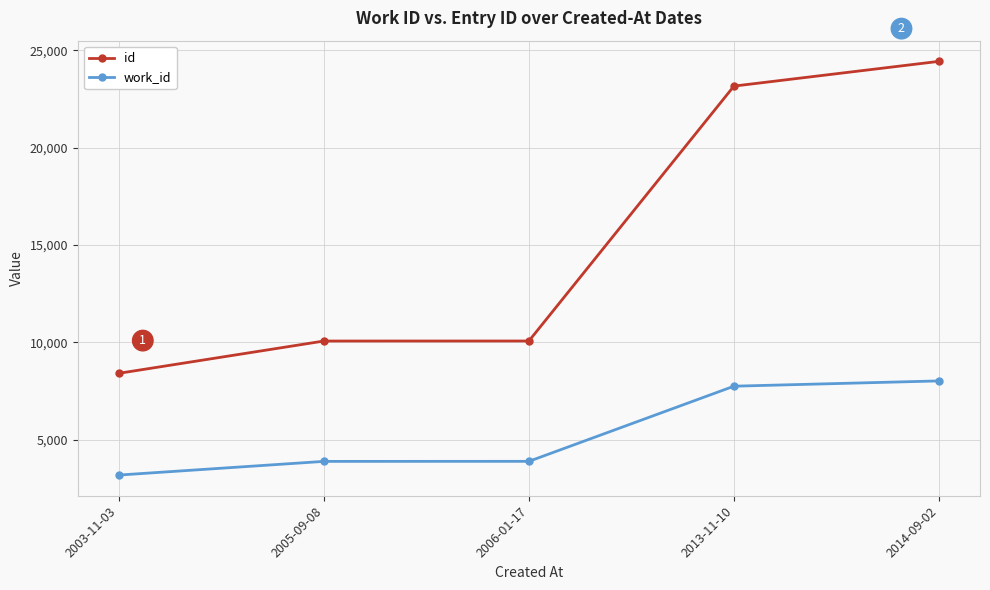

Between 2003-11-03 and 2006-01-17, which series saw the biggest shift?

id